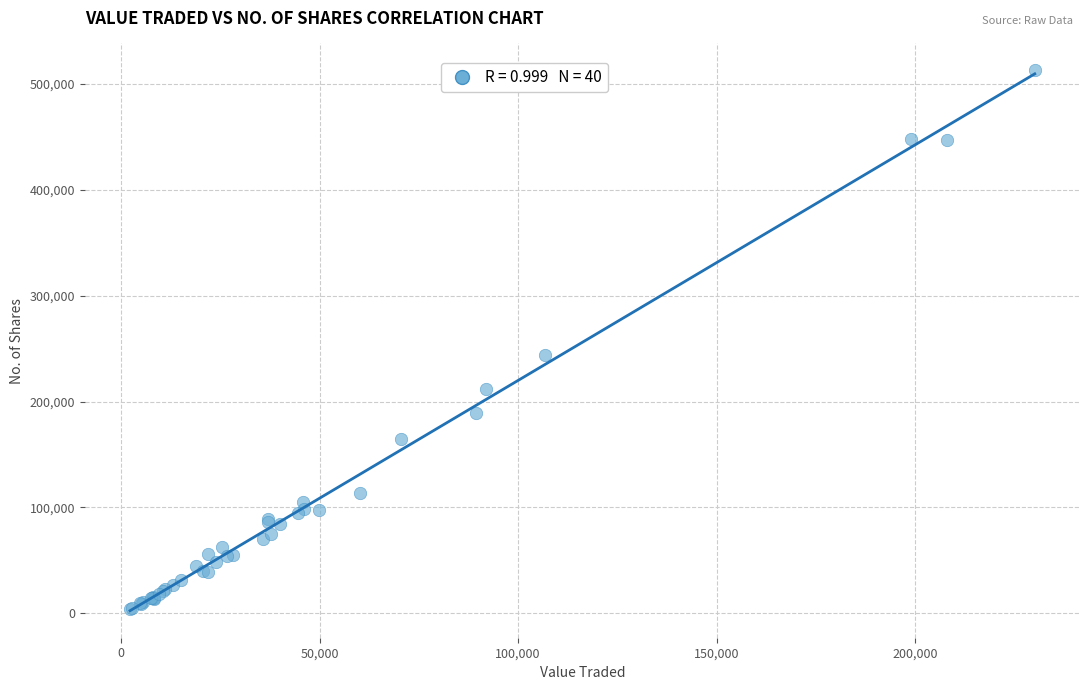

What Y value in the scatter plot is closest to 258396?

244100